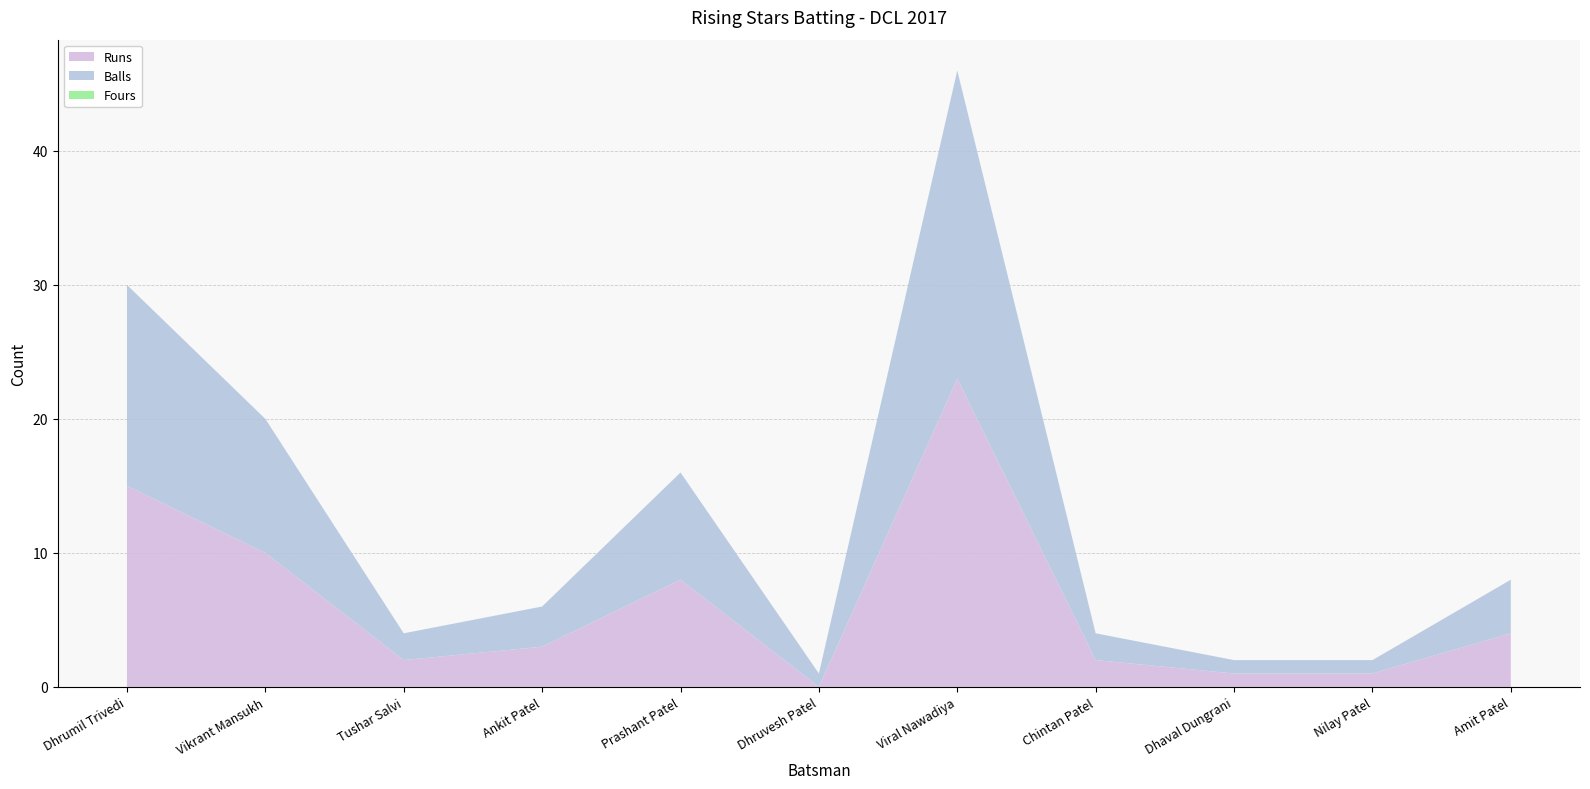

What is the label of the 5th point from the right?

Viral Nawadiya